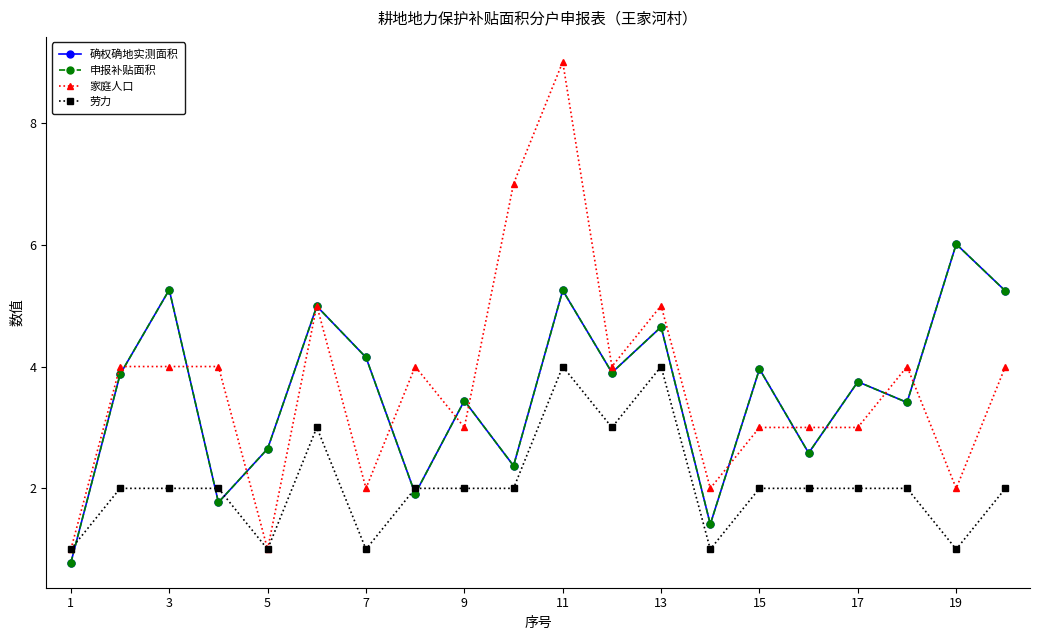

List the series in order of their peak value, lowest first.

劳力, 确权确地实测面积, 申报补贴面积, 家庭人口